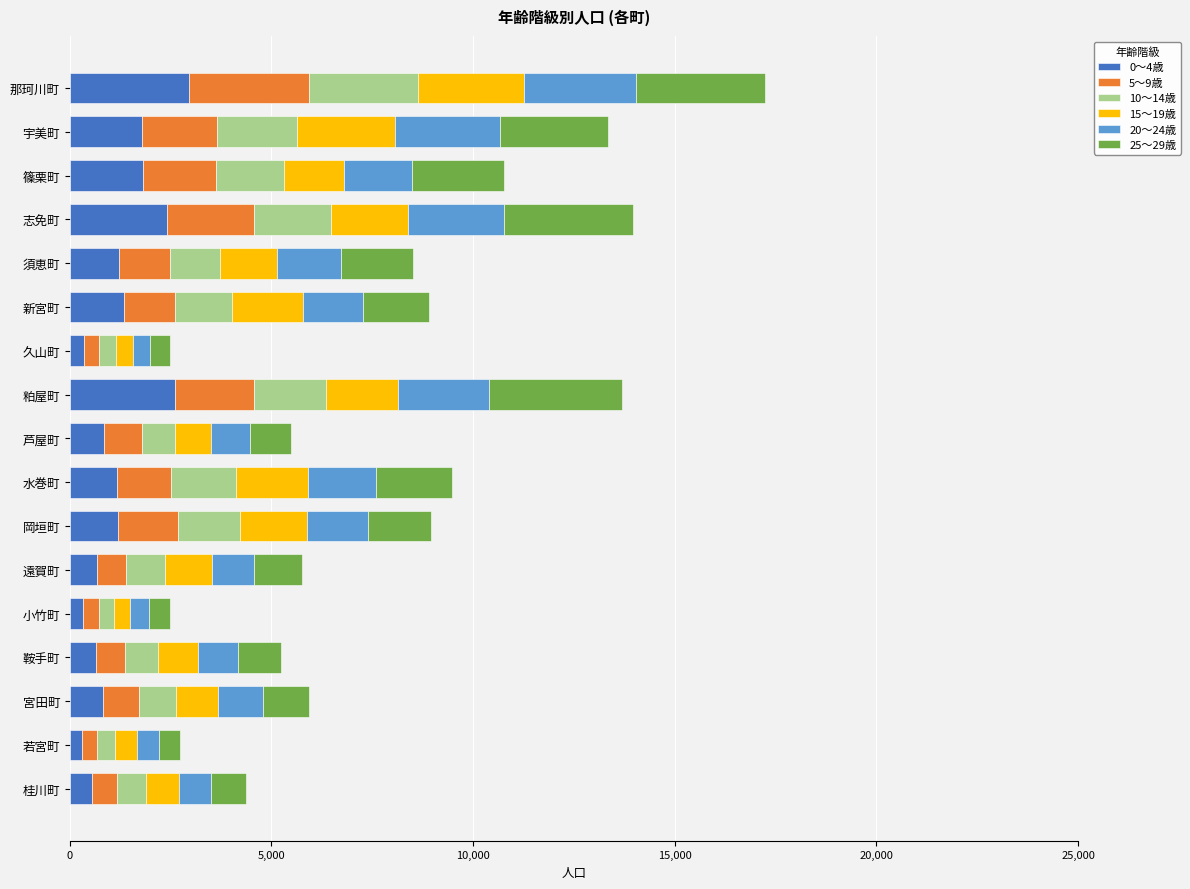

At which category is the sum across all series the highest?

那珂川町